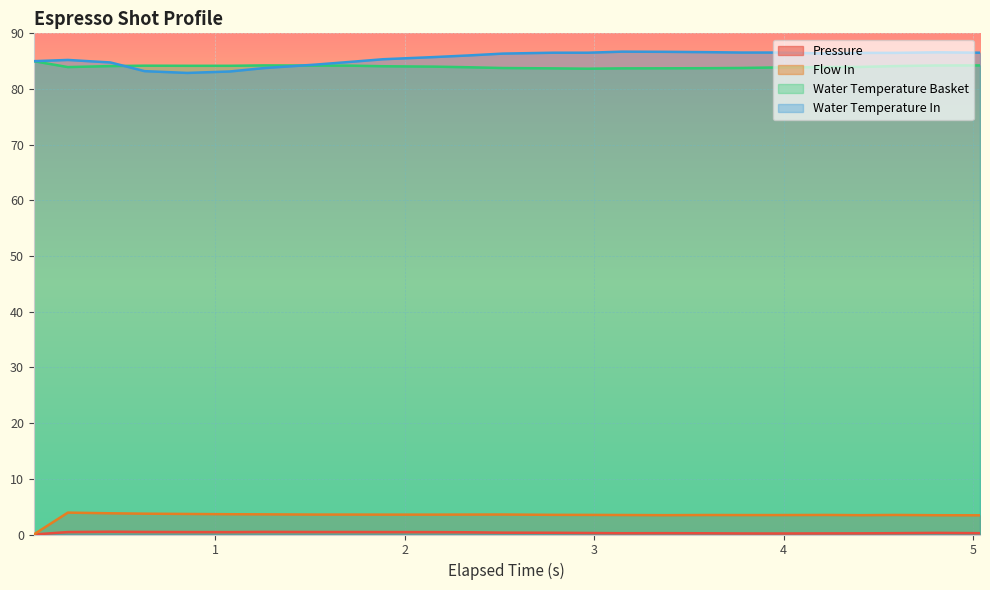

True or false: Flow In and Water Temperature Basket intersect in this chart.

False